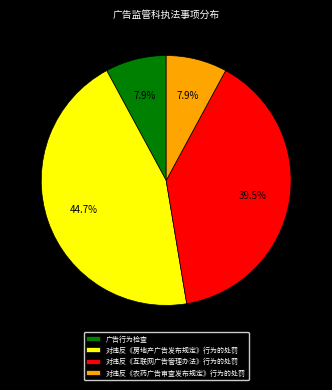

What is the ratio of the value at 对违反《农药广告审查发布规定》行为的处罚 to the value at 广告行为检查?

1.0